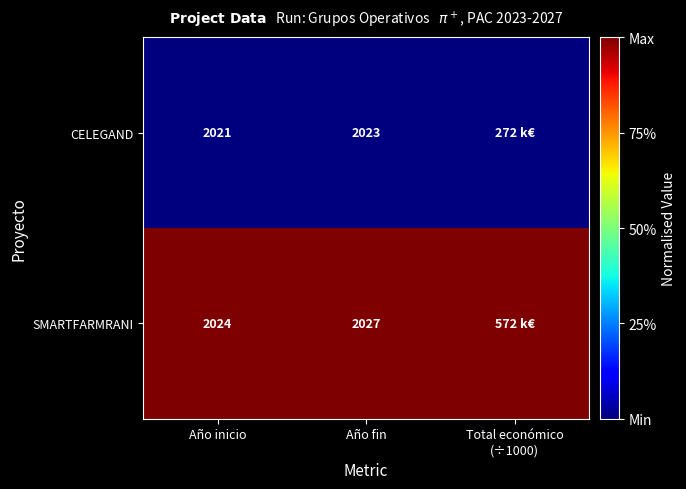

At Año fin, list the series in order from smallest to largest.

CELEGAND, SMARTFARMRANI